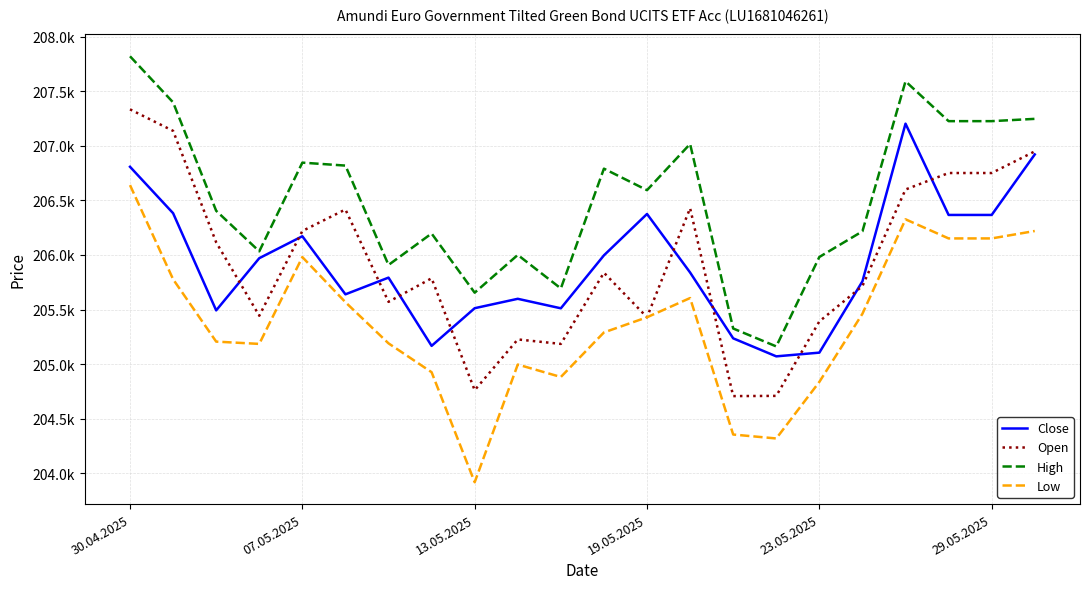

What is the sum of all Open values?

4530453